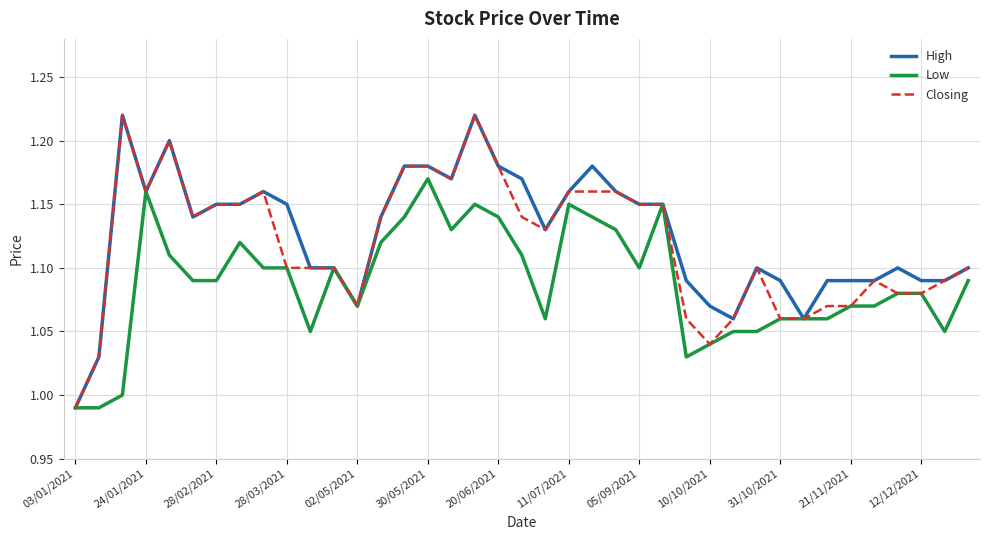

List the series in order of their overall mean, highest first.

High, Closing, Low